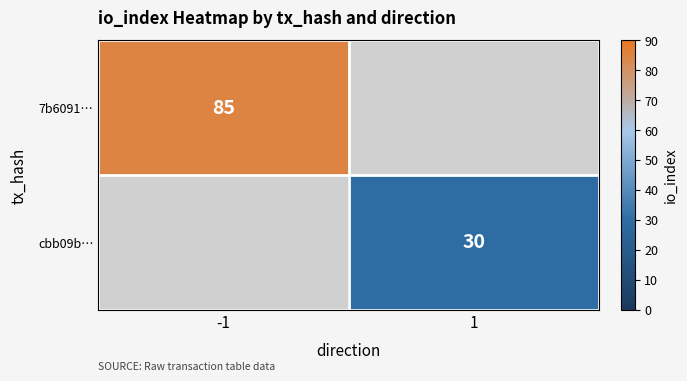

The 7b6091… series shows 85 at -1. True or false?

True